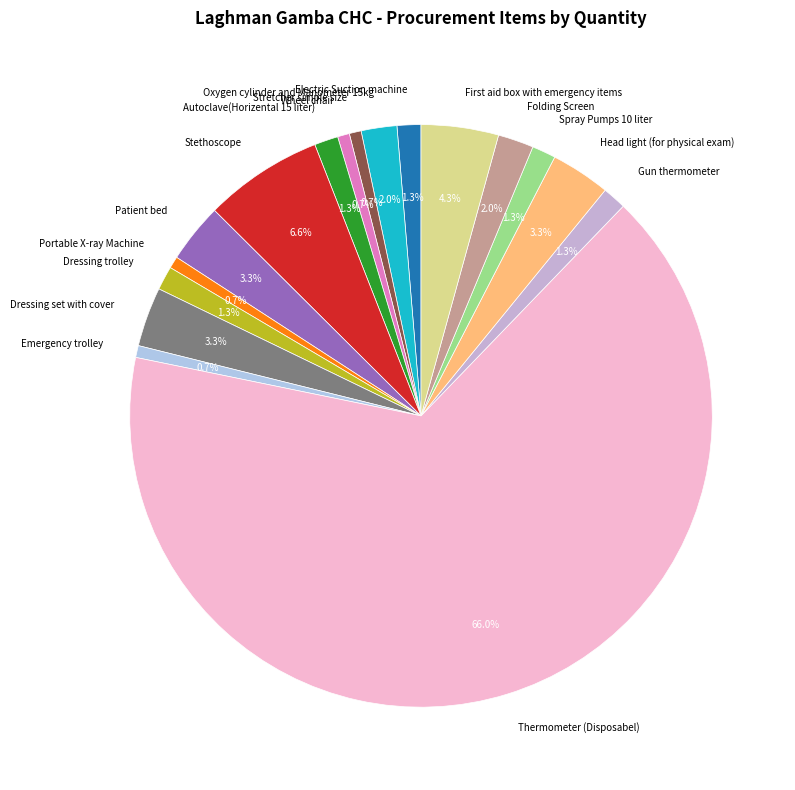

Which slice represents more than half of the pie?

Thermometer (Disposabel)